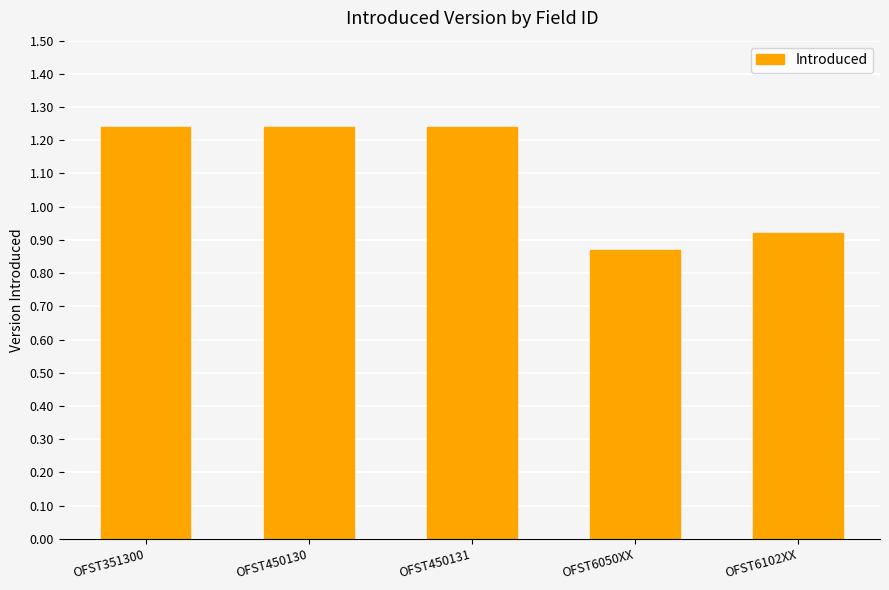

What is the label of the 1st bar from the left?

OFST351300